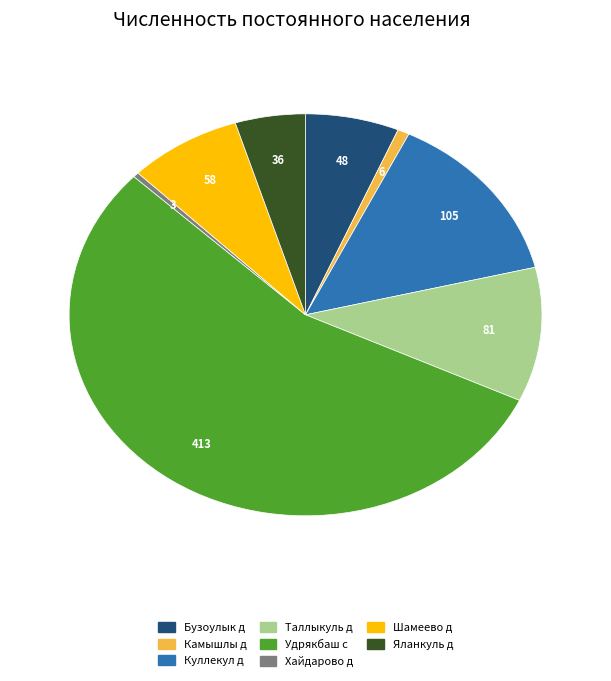

Combined, do Камышлы д and Шамеево д account for over 50%?

No